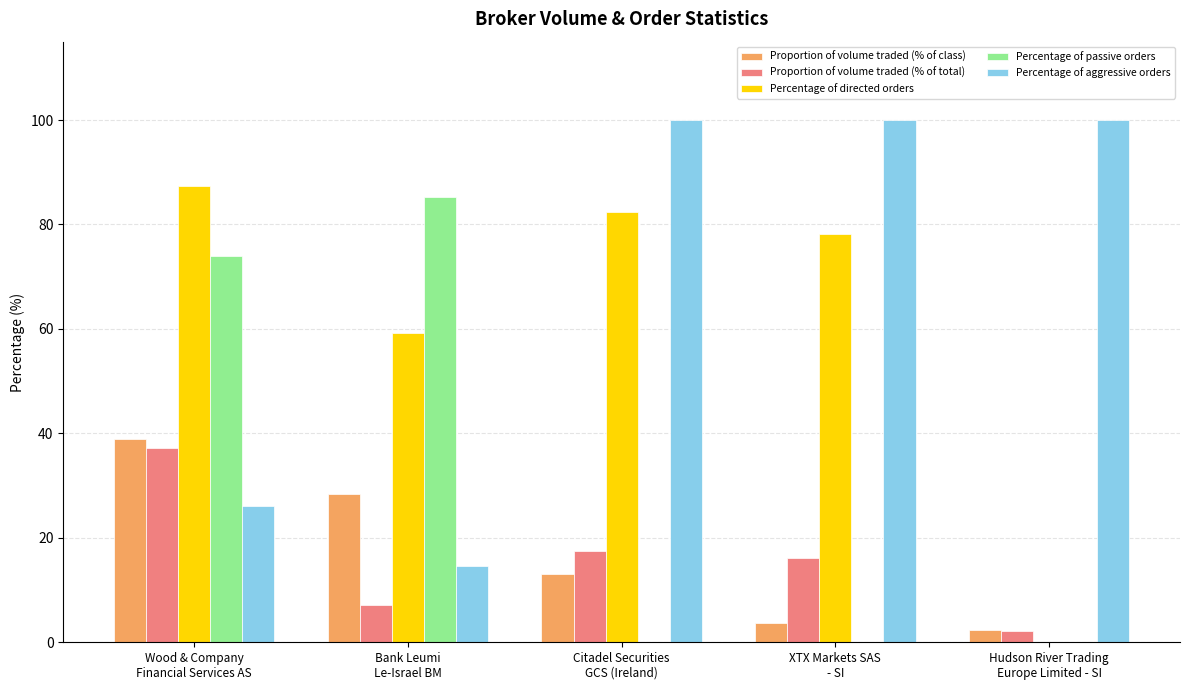

What is the sum of the Proportion of volume traded (% of total) values at Wood & Company
Financial Services AS and XTX Markets SAS
- SI?

53.4